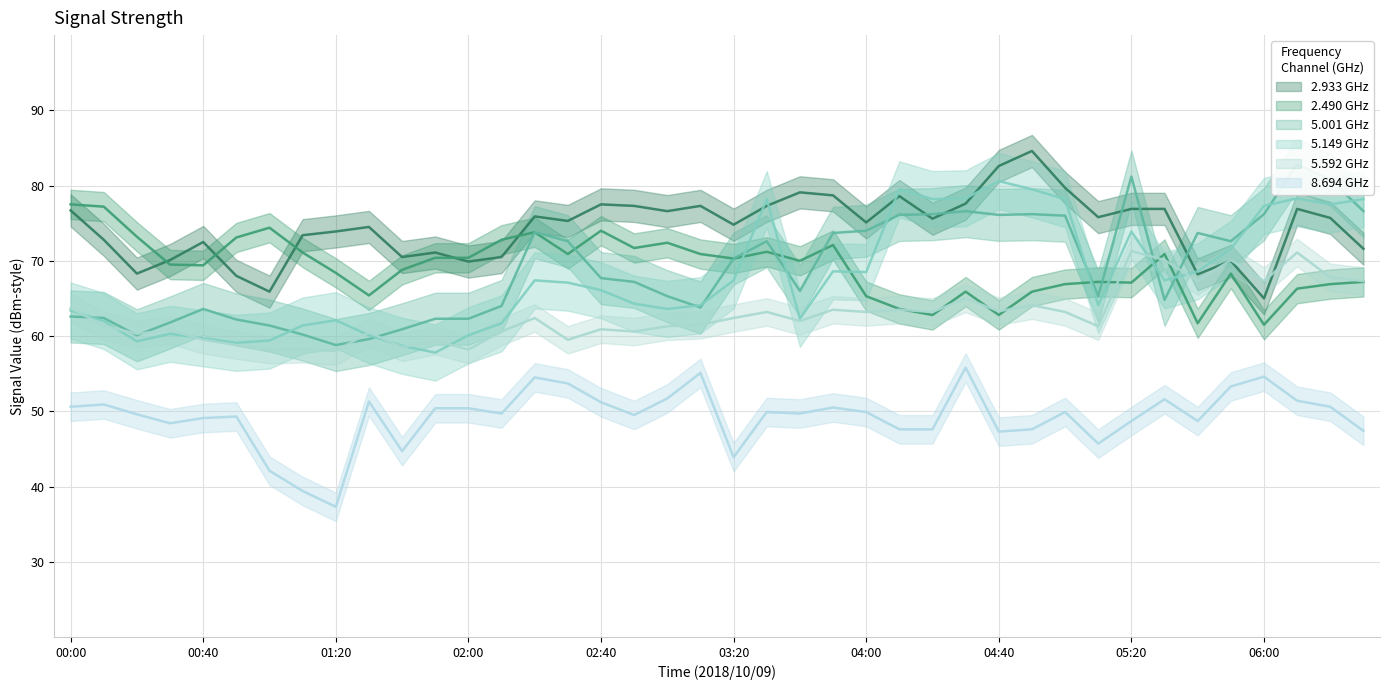

What are all the series names shown in the legend?

2.933, 2.490, 5.001, 5.149, 5.592, 8.694